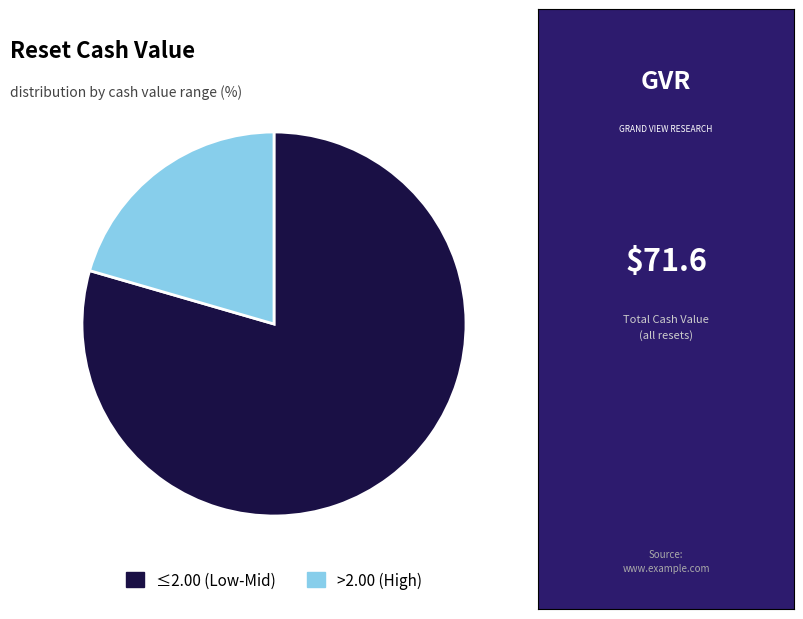

What is the ratio of the value at >2.00 (High) to the value at ≤2.00 (Low-Mid)?

0.3